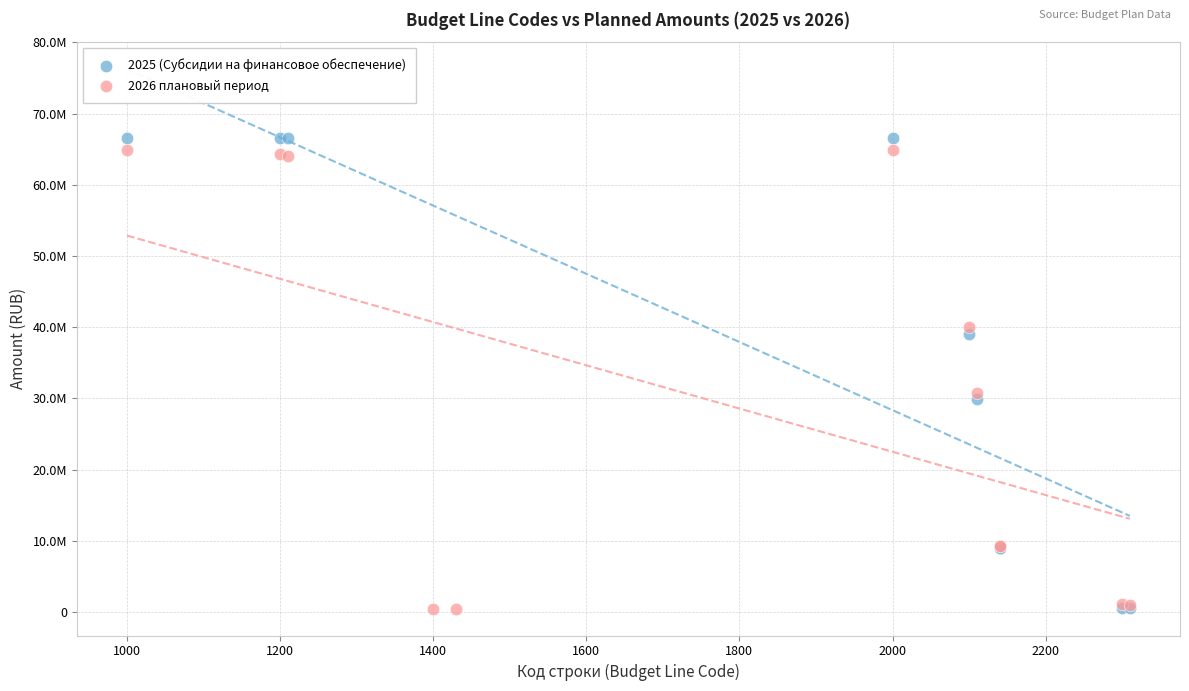

Which series contains the highest Y value?

2025 (Субсидии на финансовое обеспечение)